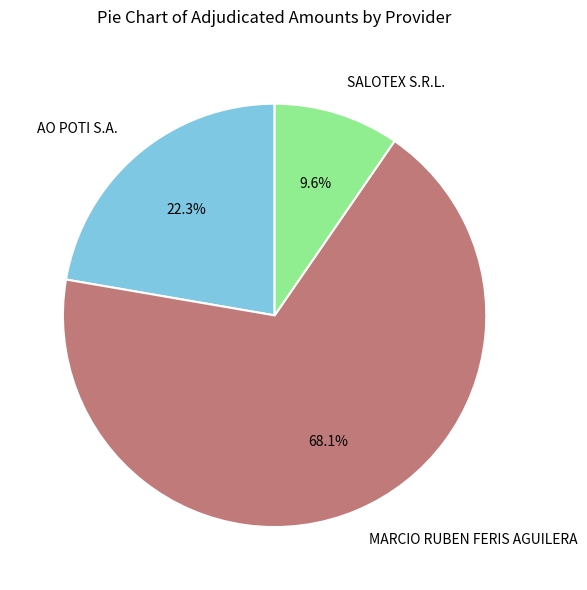

How many segments does this pie chart have?

3